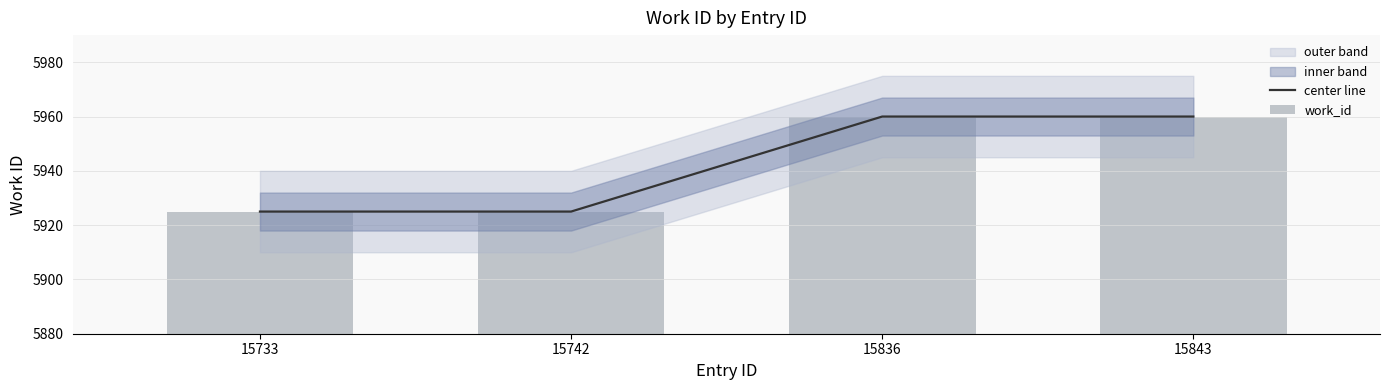

Which series changed the most between 15733 and 15836?

center line